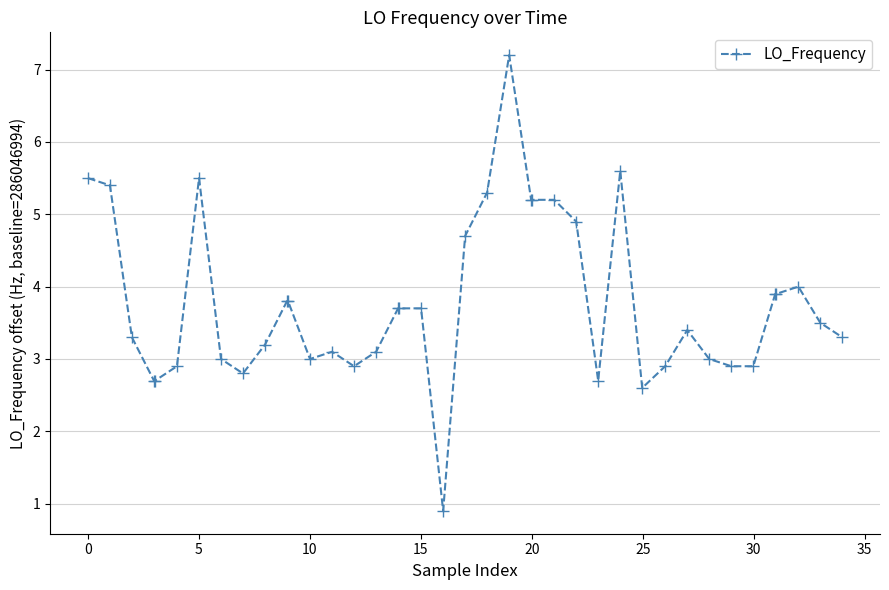

True or false: there are more than 2 points higher than both neighbors.

True